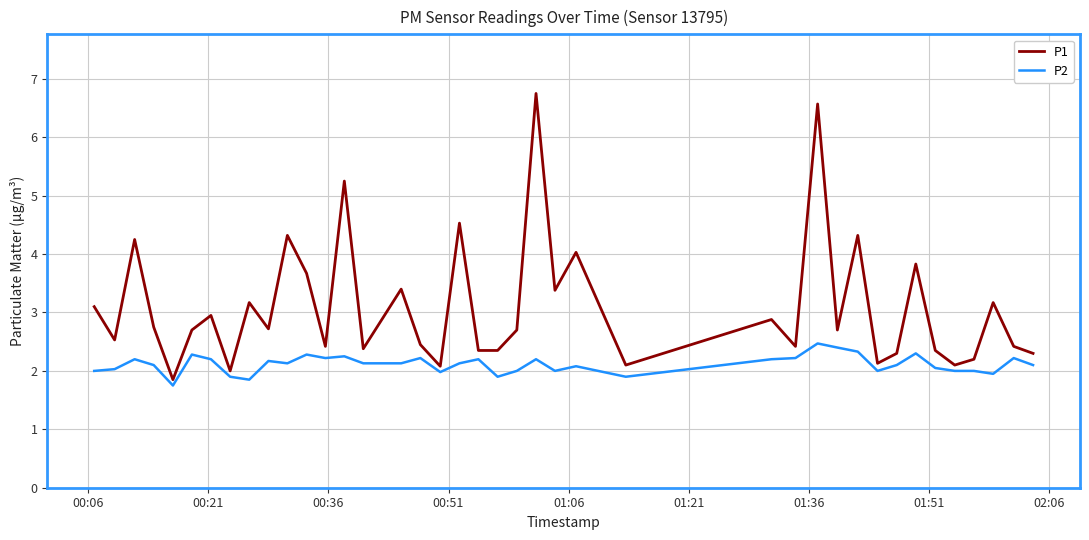

List the series in order of their peak value, lowest first.

P2, P1